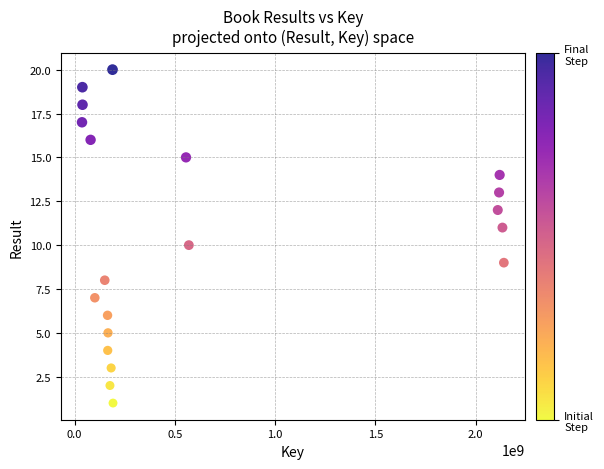

What is the range of X values (max minus min)?

2104107490